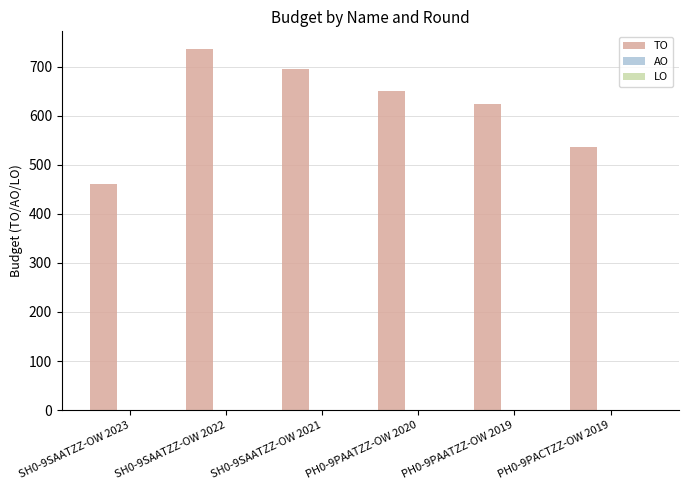

What is the value of the 4th bar from the left?

651